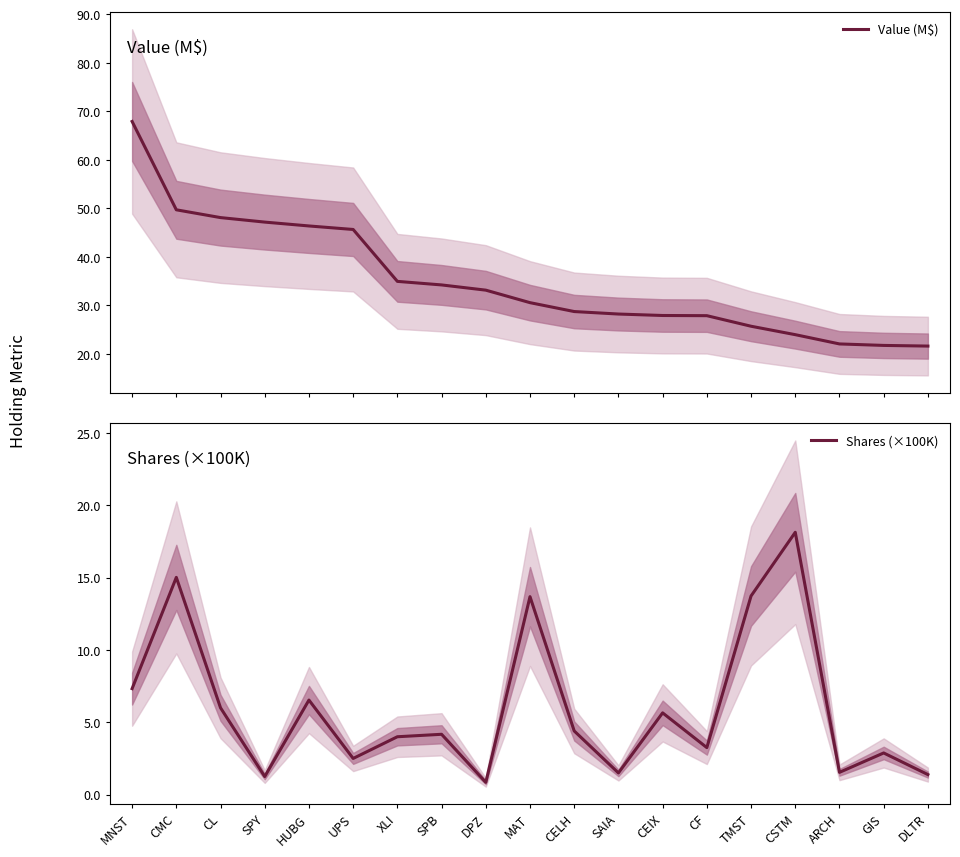

Which series changed the most between XLI and SAIA?

Value (M$)